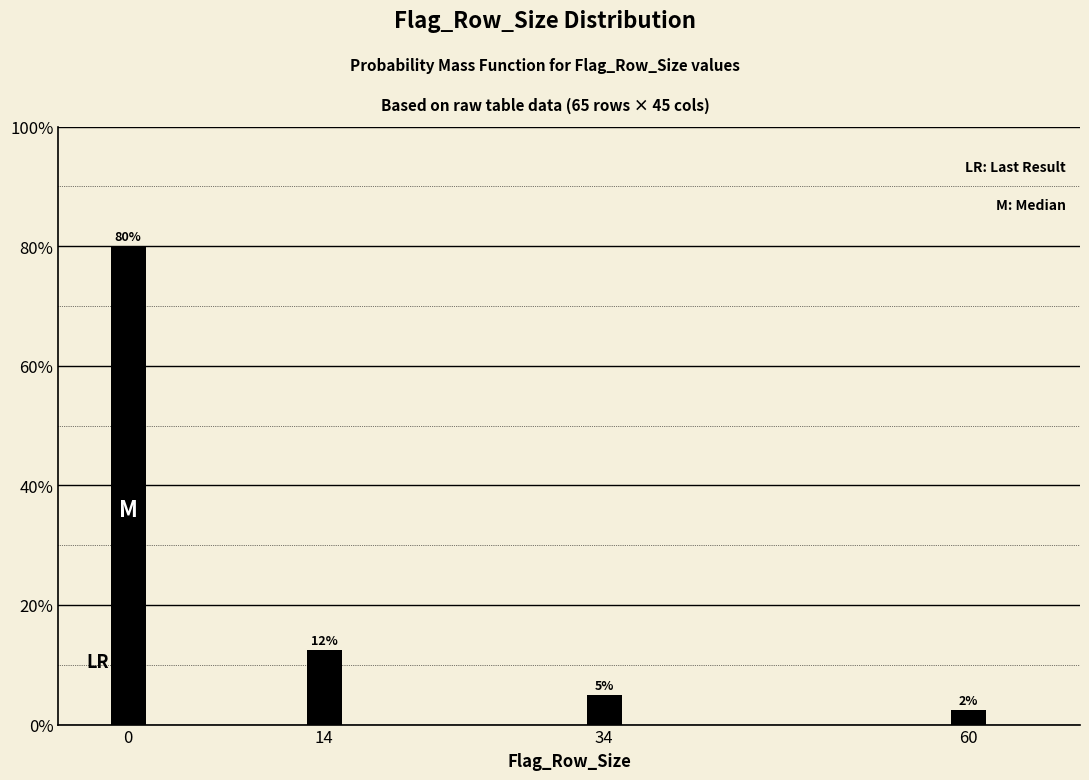

At which label is the value closest to 41?

14